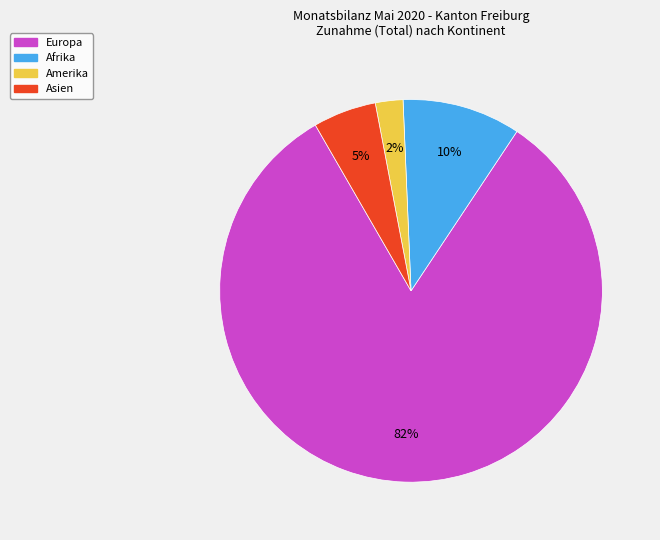

To the nearest percent, what is the average slice percentage?

25%